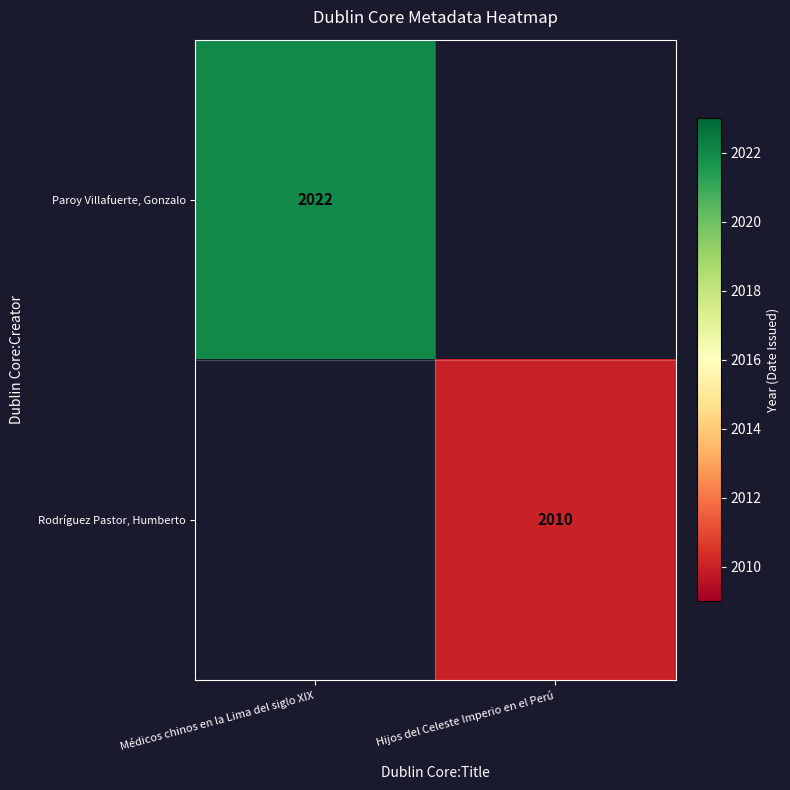

The value of Rodríguez Pastor, Humberto at Hijos del Celeste Imperio en el Perú is 2010. True or false?

True